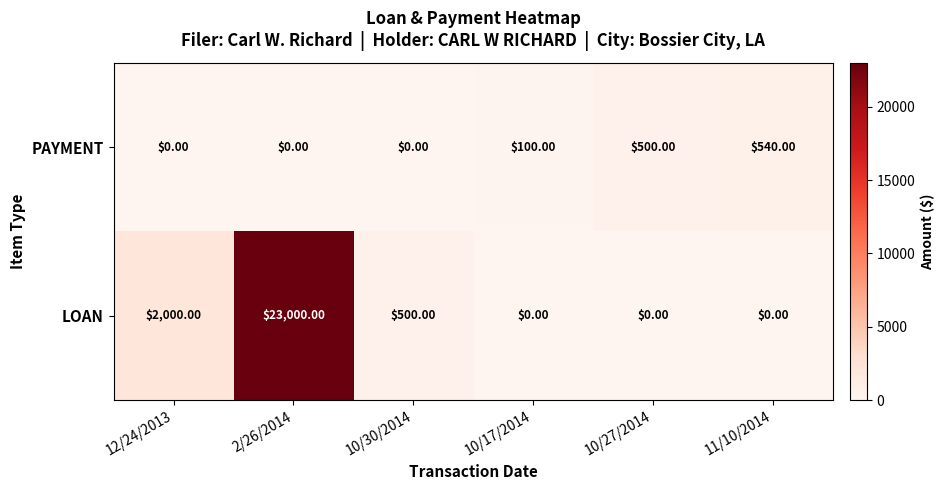

Count the number of data series in this chart.

2